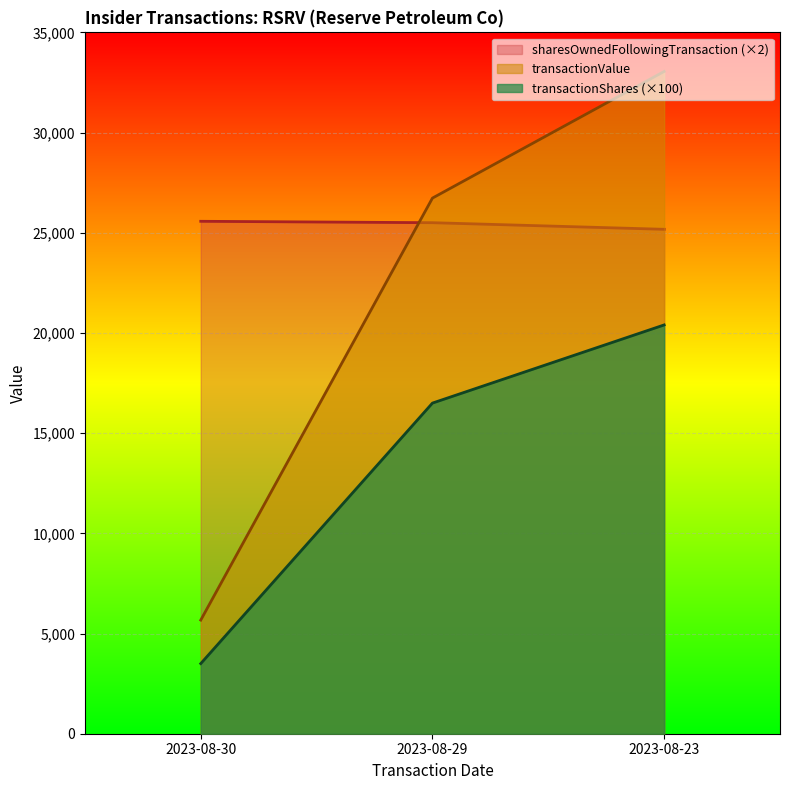

Reading left to right, transcribe all the data shown in this chart.

transactionShares: 2023-08-30=5670	2023-08-29=26730	2023-08-23=33048
transactionValue: 2023-08-30=3500	2023-08-29=16500	2023-08-23=20400
sharesOwnedFollowingTransaction: 2023-08-30=25572	2023-08-29=25502	2023-08-23=25172